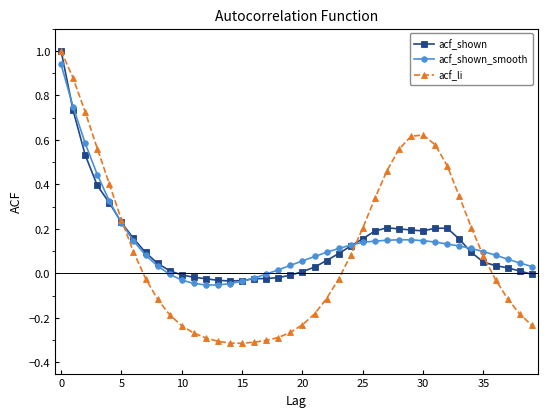

Which series has the largest range (max minus min)?

acf_li